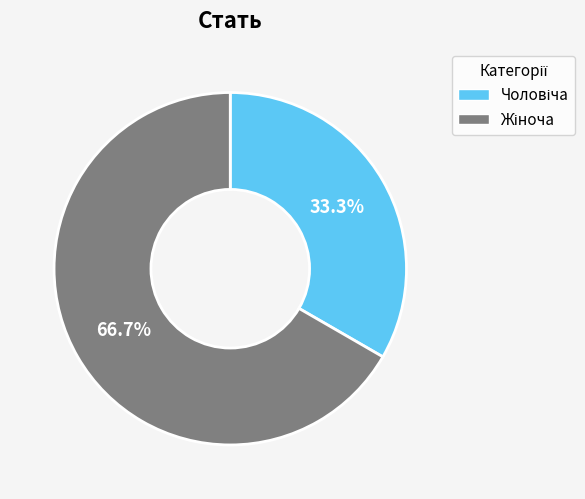

Is there any slice that represents more than half of the pie?

Yes